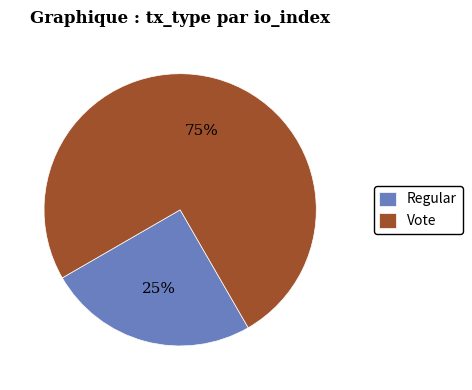

Count the number of slices in the pie.

2